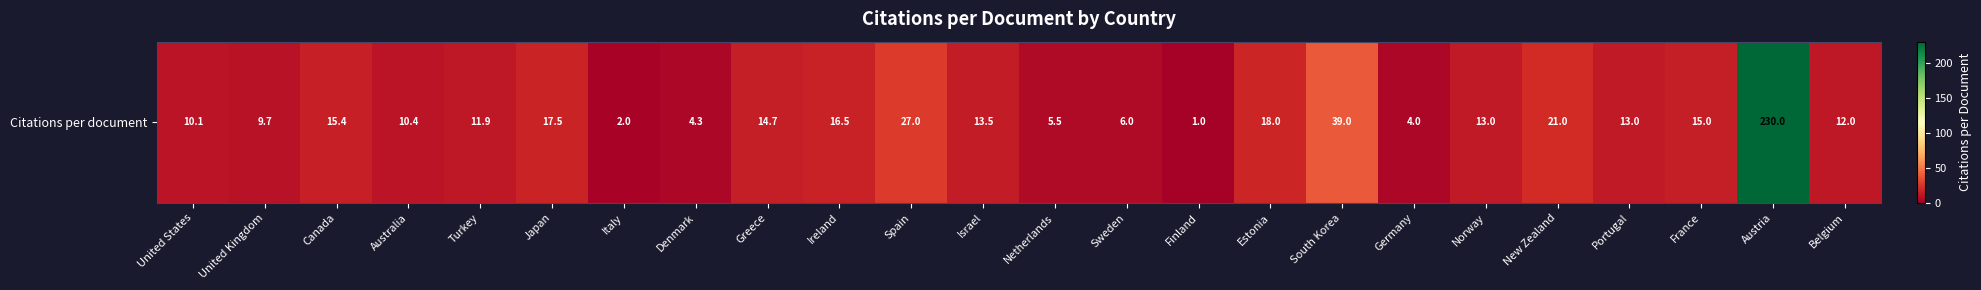

Which label corresponds to the largest value in the chart?

Austria